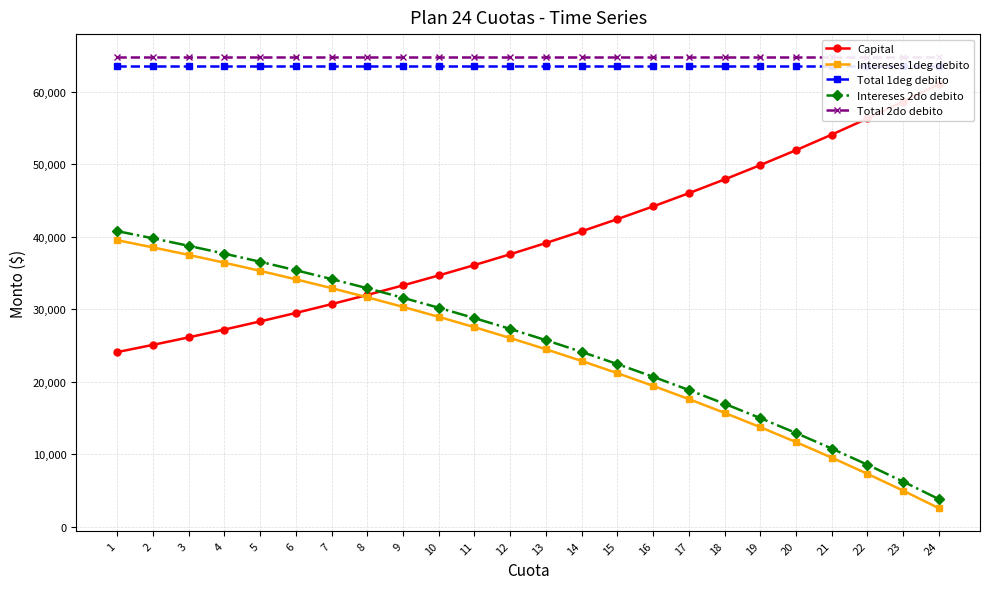

True or false: Total 1deg debito and Intereses 2do debito intersect in this chart.

False